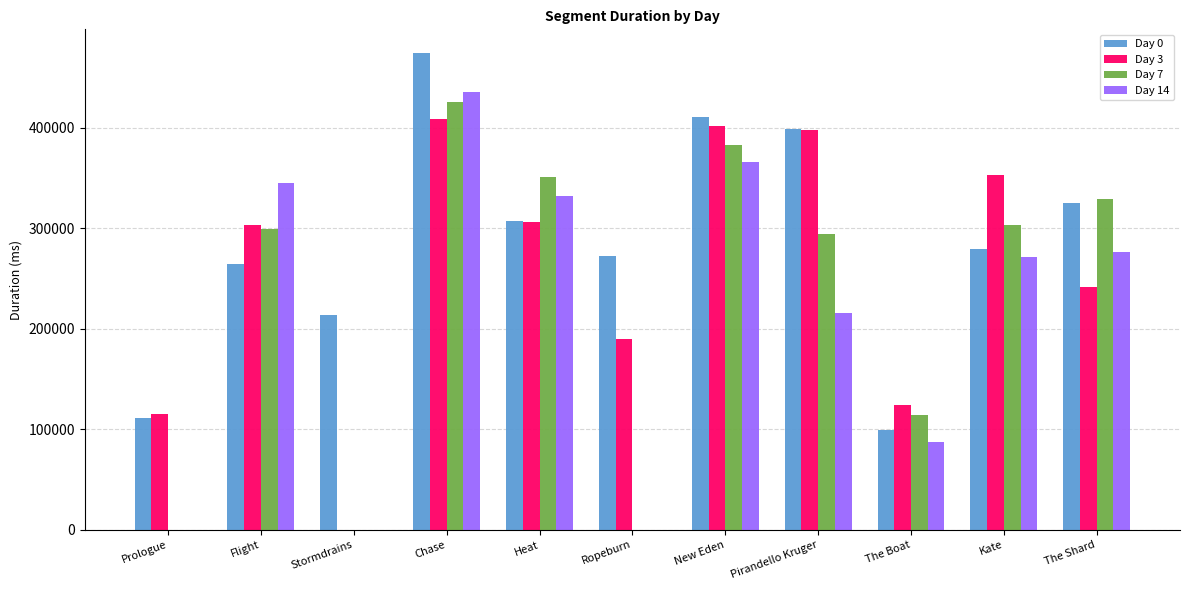

What is the greatest value displayed?

474493